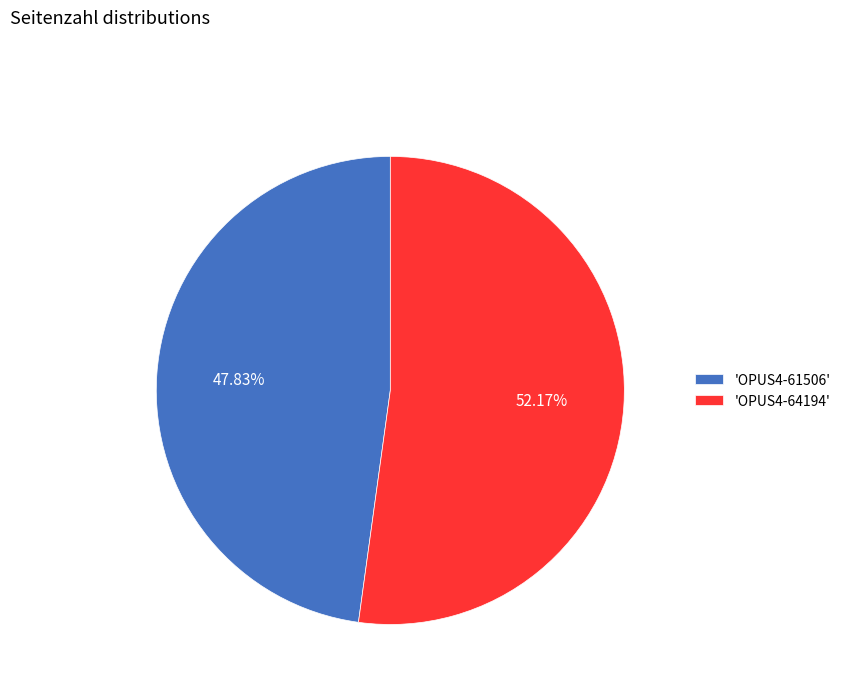

Which category accounts for the majority?

'OPUS4-64194'